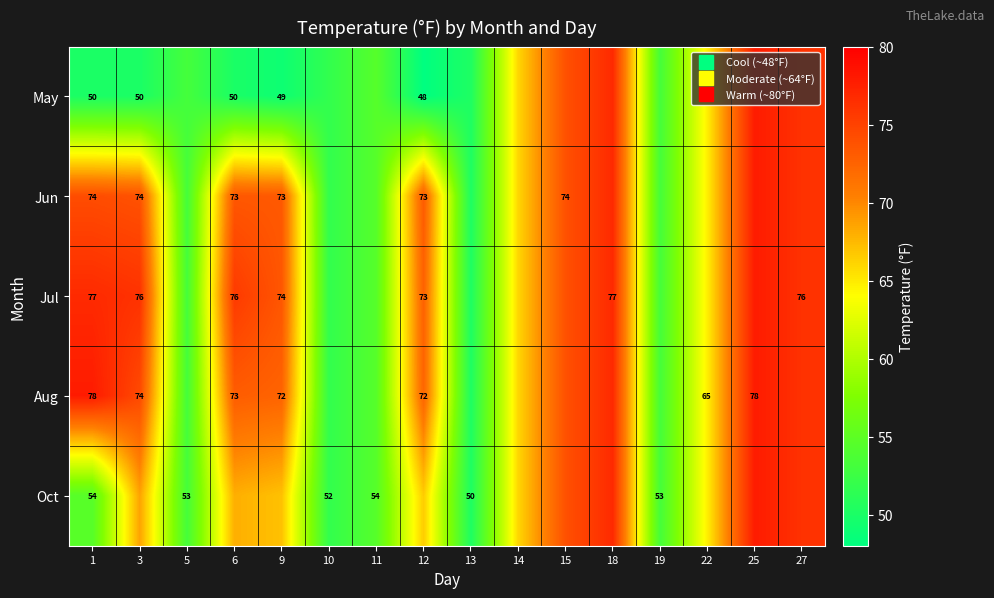

Which category has the highest value across all series?

25